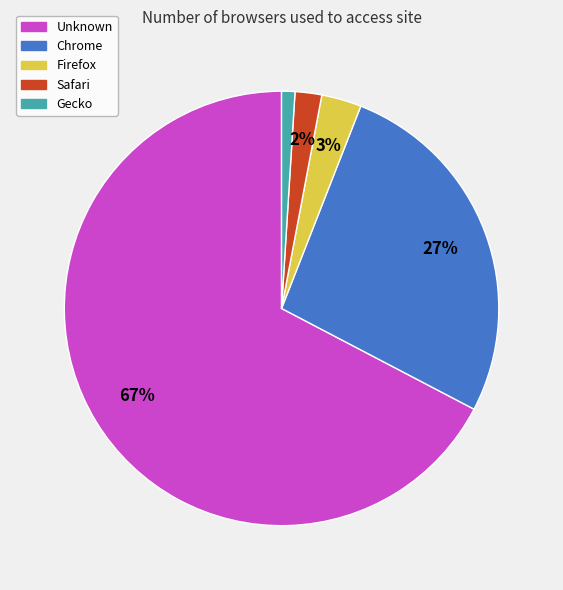

How many slices are in this pie chart?

5